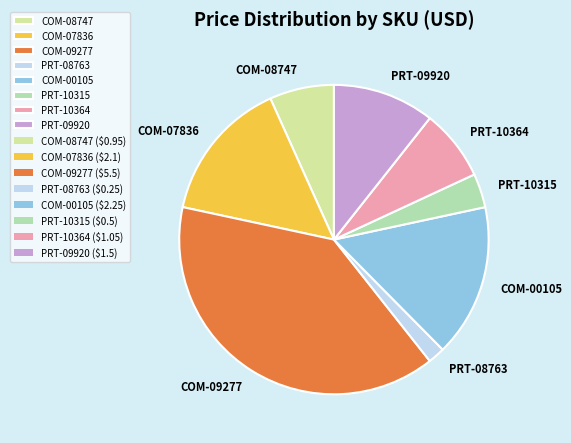

Does COM-00105 represent more than half of the total?

No